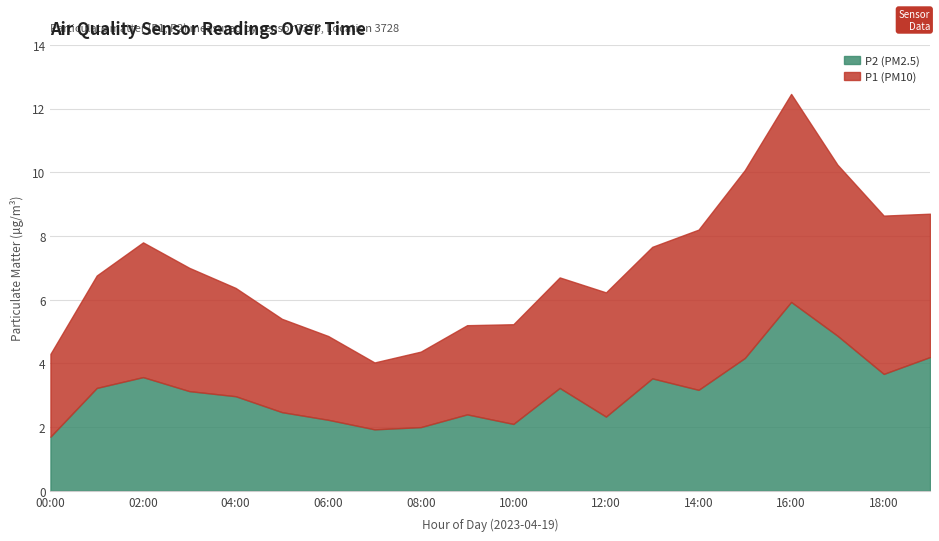

Reading left to right, list all the values displayed in this chart.

P1: 2.6	3.5	4.2	3.9	3.4	2.9	2.6	2.1	2.4	2.8	3.1	3.5	3.9	4.1	5.0	5.9	6.5	5.4	5.0	4.5
P2: 1.7	3.2	3.6	3.1	3.0	2.5	2.2	1.9	2.0	2.4	2.1	3.2	2.3	3.5	3.2	4.2	5.9	4.9	3.7	4.2